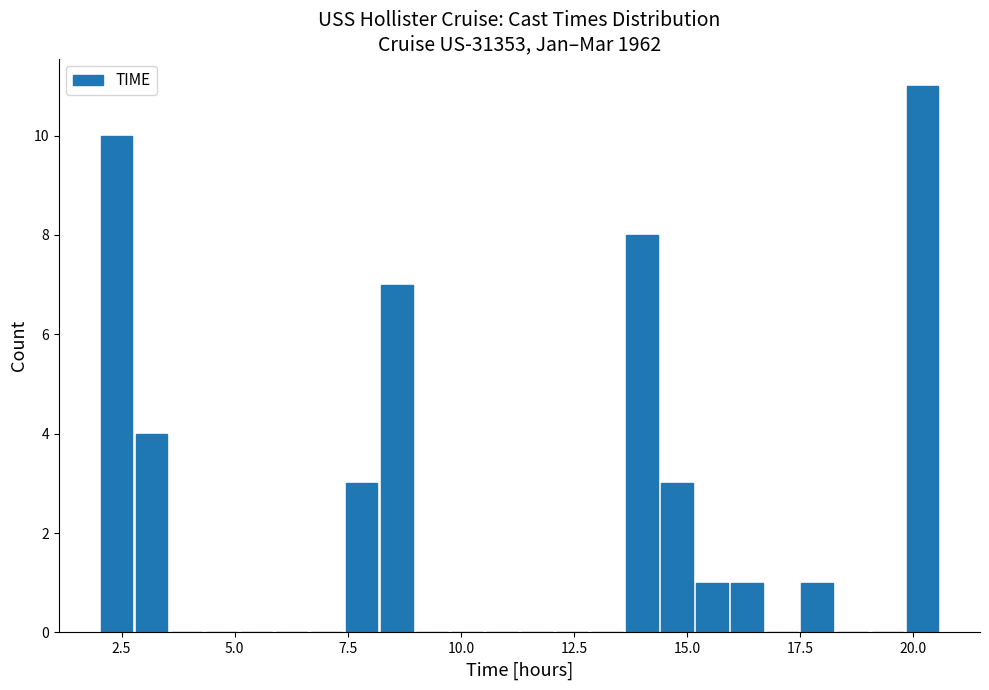

Around what value on the x-axis is the tallest bar? Give the approximate position of its centre, as read against the axis.

20.0